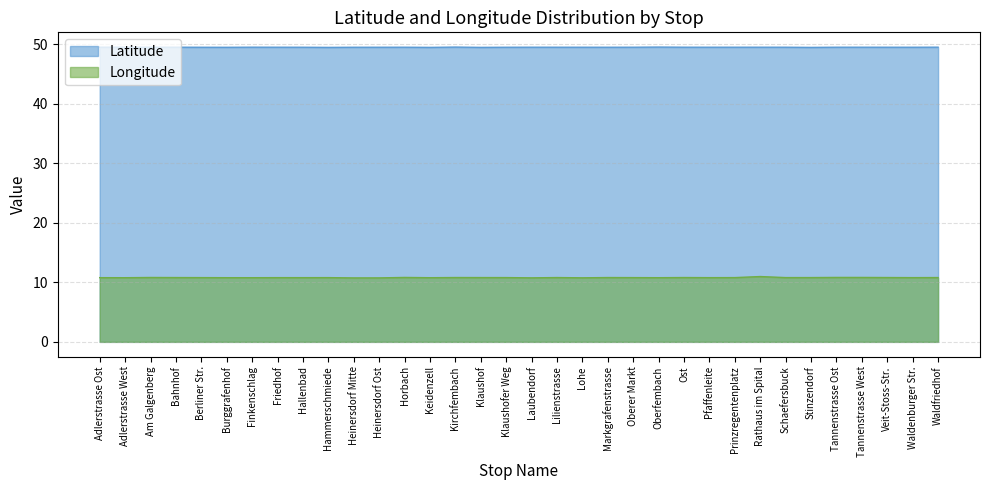

True or false: Latitude and Longitude intersect in this chart.

False